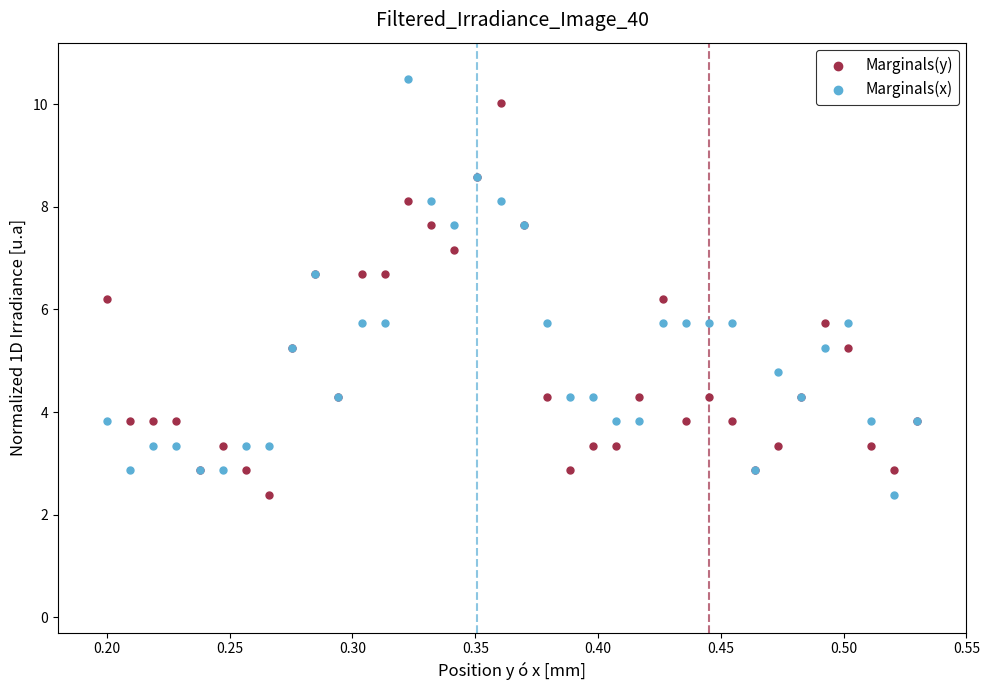

What are all the series names shown in the legend?

Marginals(y), Marginals(x)